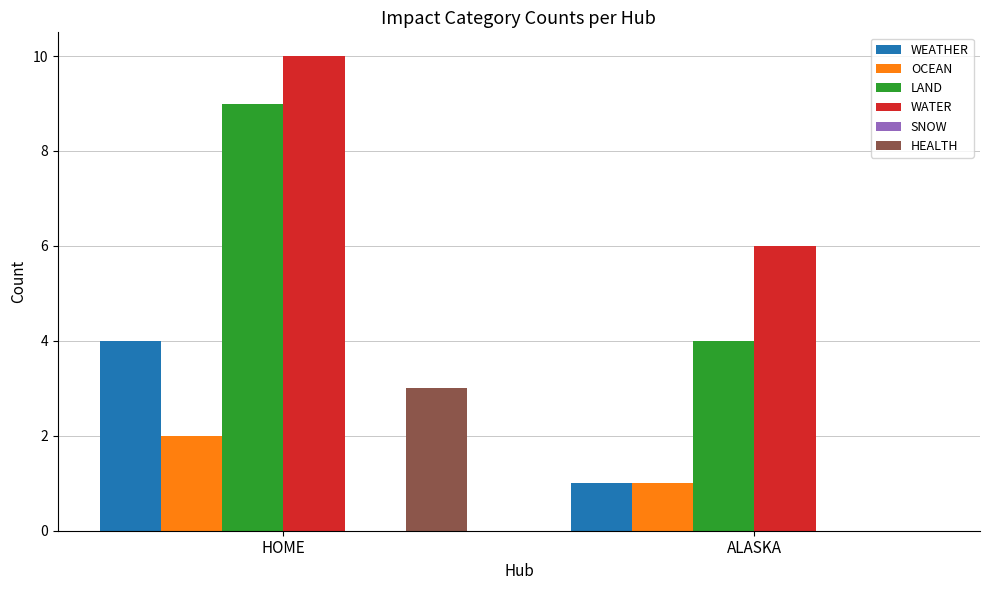

What is the sum of all HEALTH values?

3